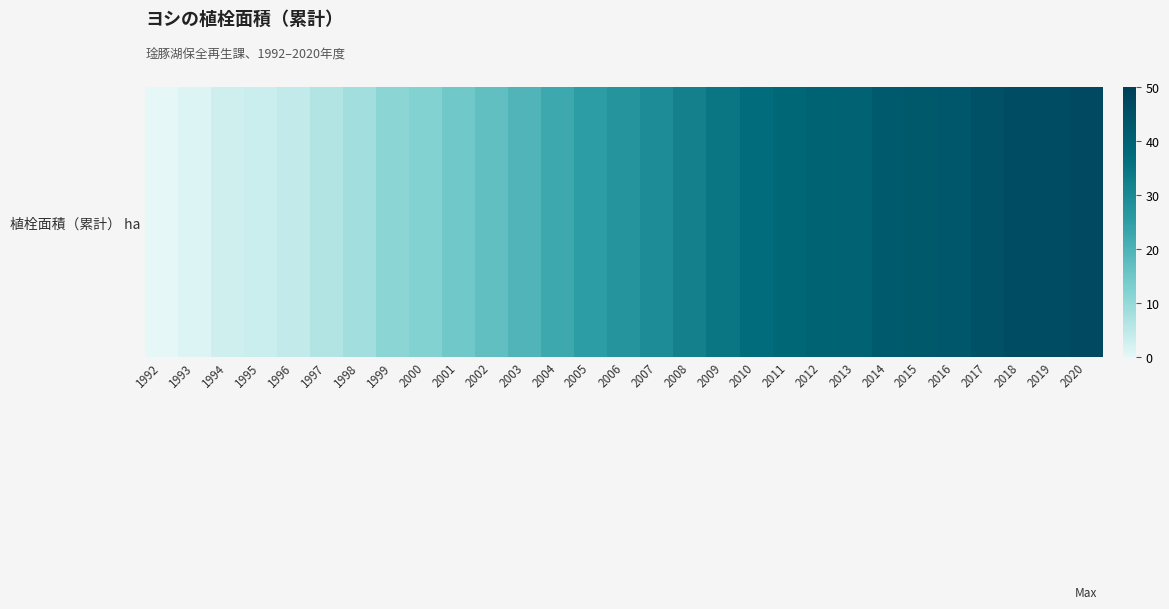

What is the difference between the second highest and minimum values?

46.2